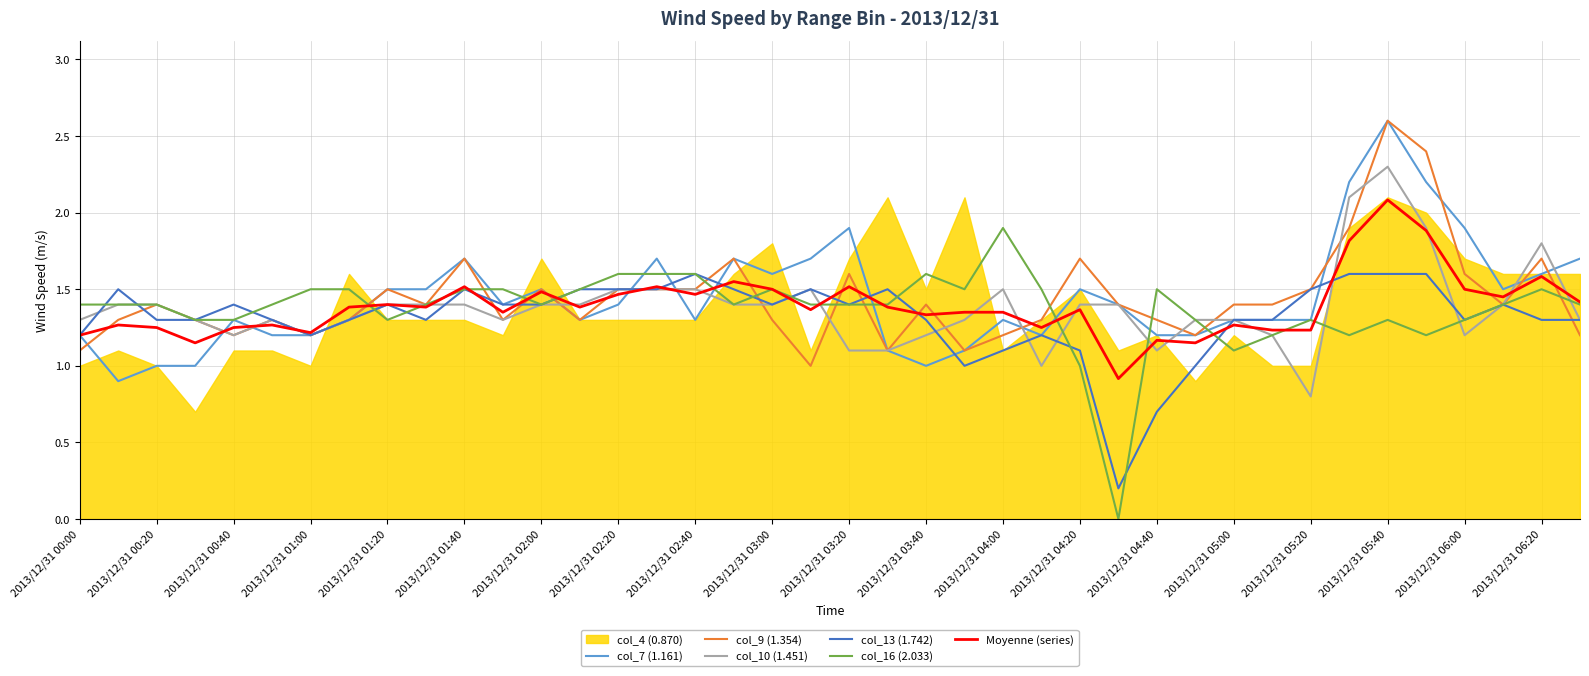

How many lines are shown in the chart?

6